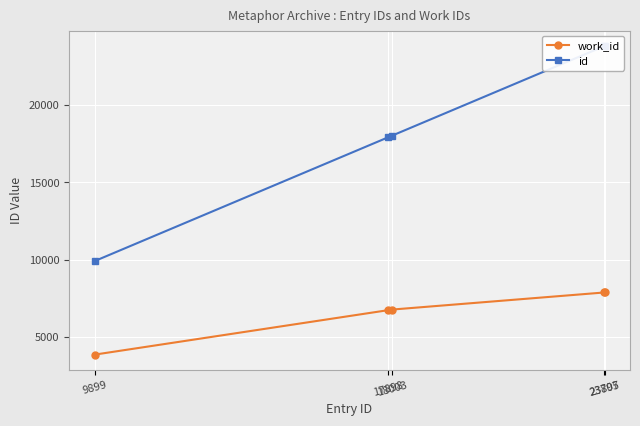

What is the difference between the maximum and minimum values in the work_id series?

4019